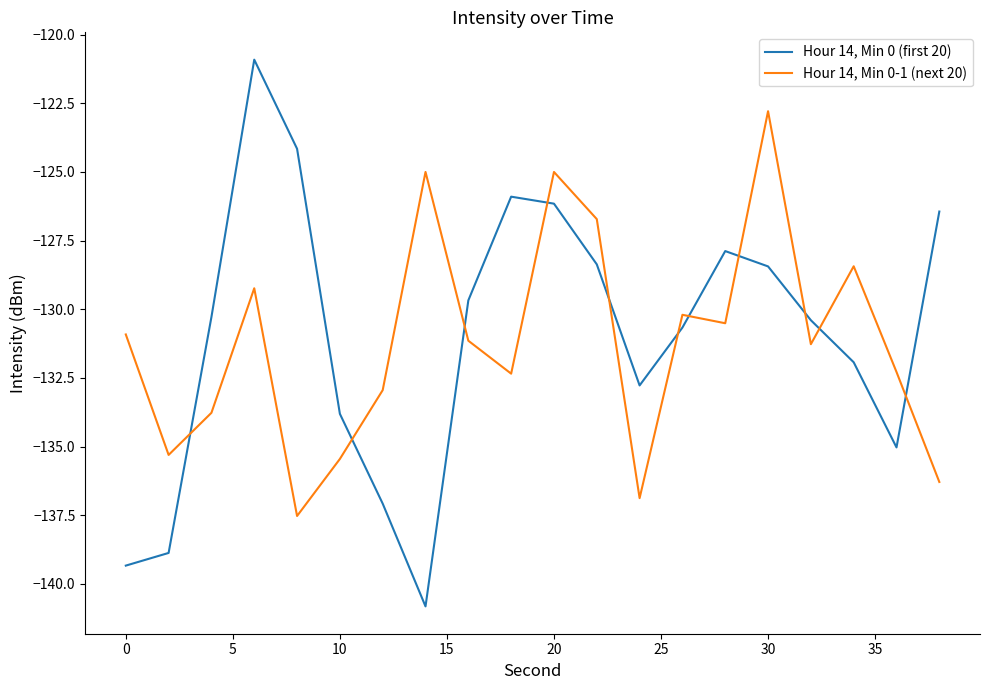

What is the difference between the maximum and minimum values in the Hour 14, Min 0-1 (next 20) series?

14.7